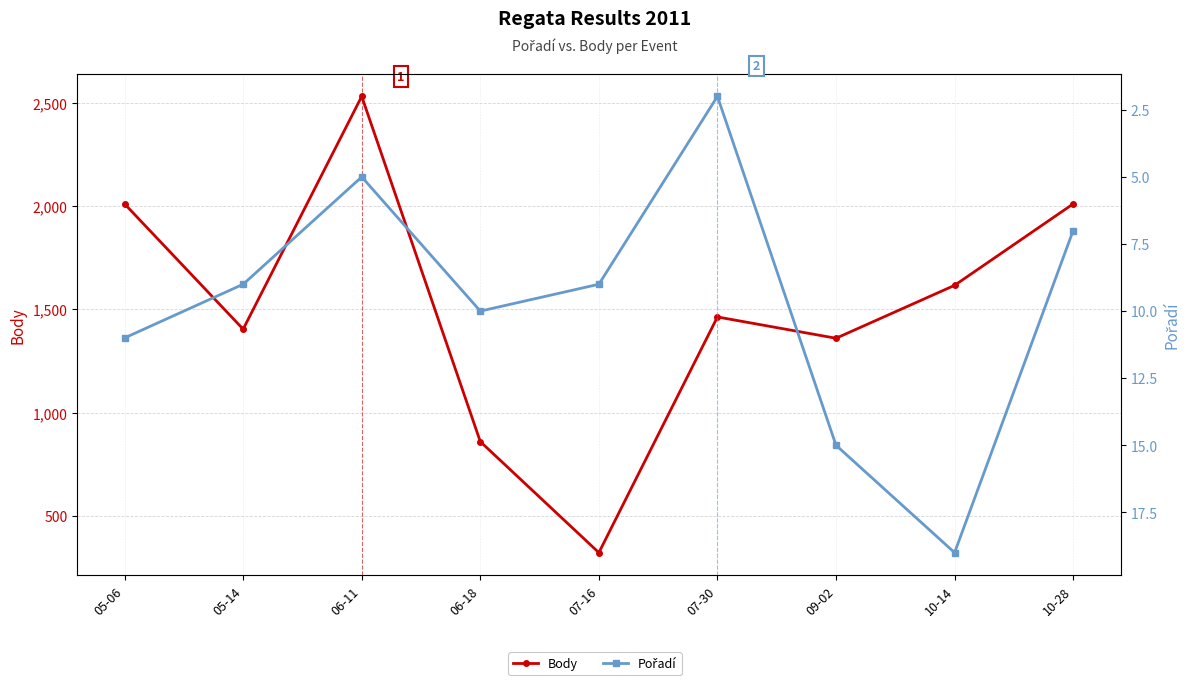

True or false: Pořadí and Body cross at least once.

False